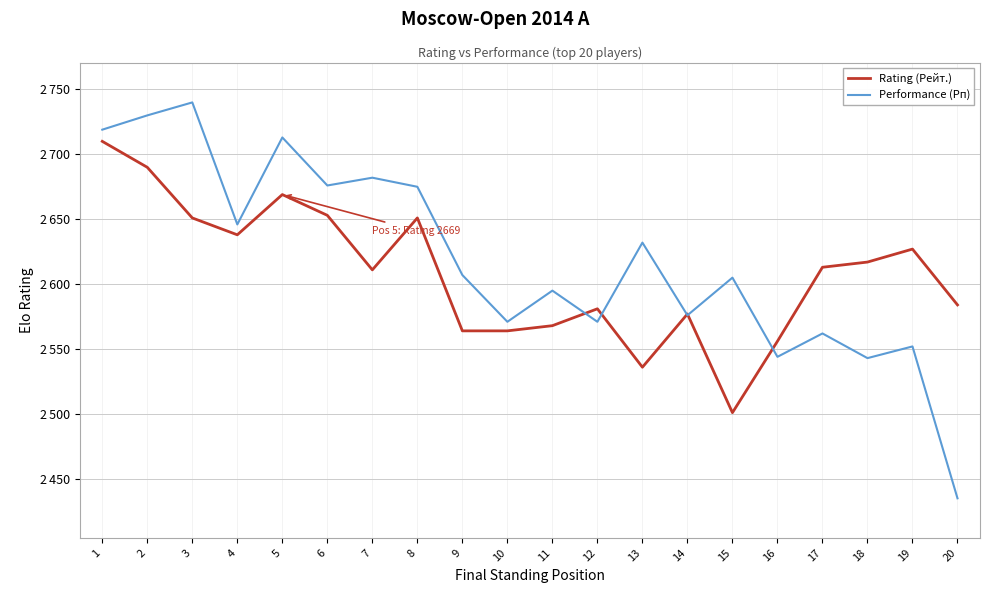

What are all the series names shown in the legend?

Rating (Рейт.), Performance (Рп)